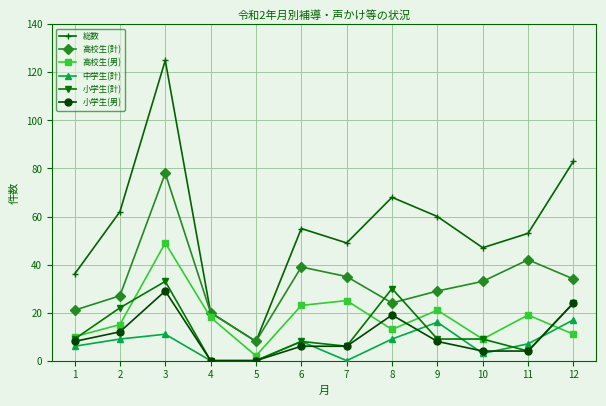

What value does the 高校生(男) series have at 9, to the nearest 5?

20